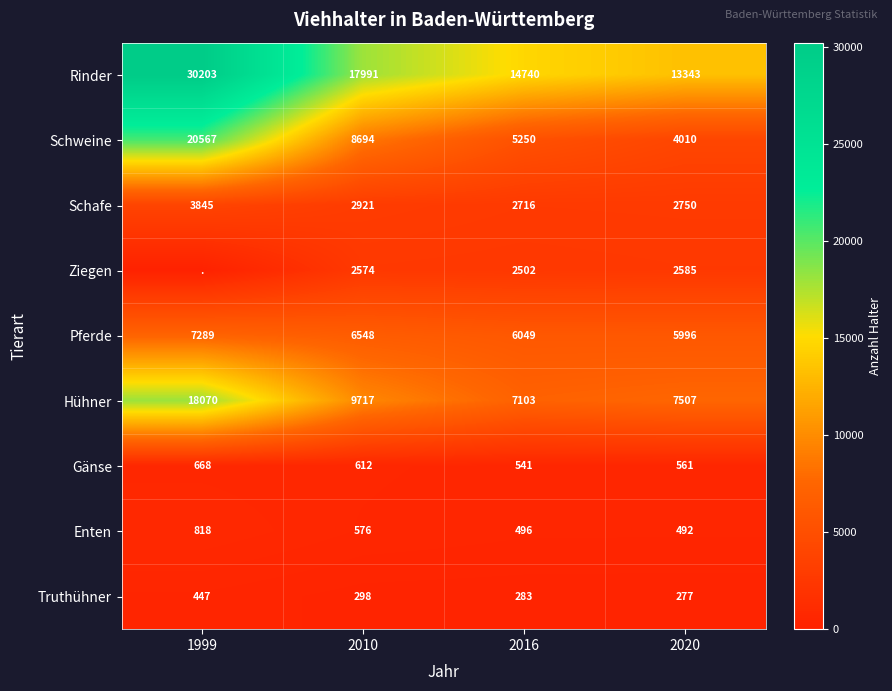

List the labels in order of Gänse value, largest first.

1999, 2010, 2020, 2016